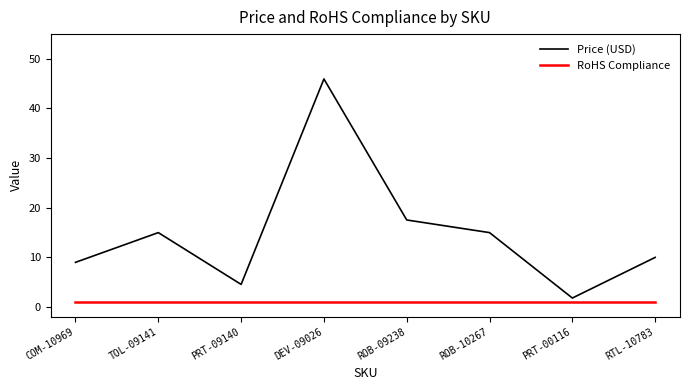

At which label does Price (USD) first exceed 14?

TOL-09141